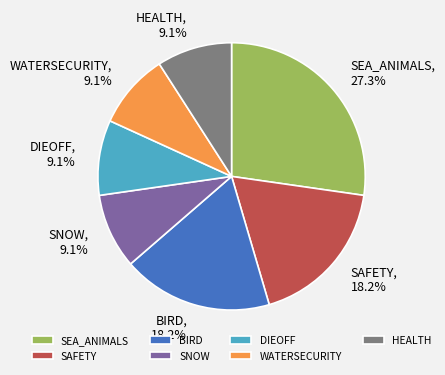

Does DIEOFF represent more than half of the total?

No